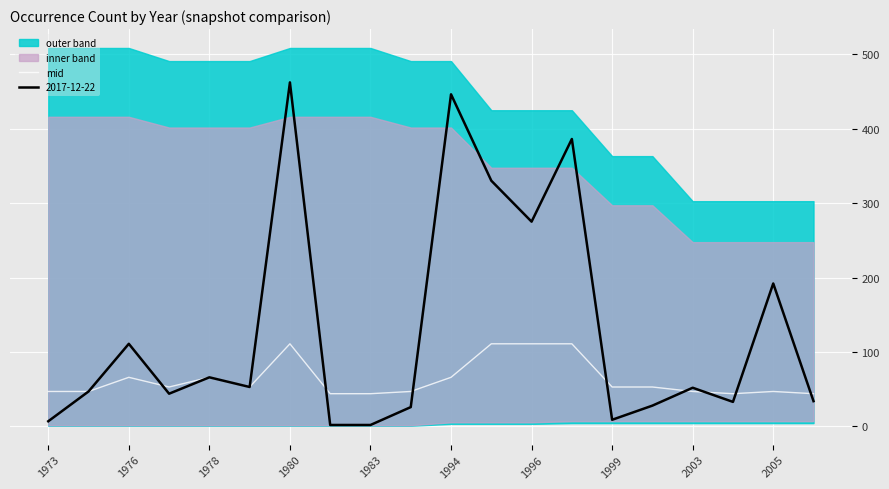

How many points are lower than both their immediate neighbors (excluding endpoints)?

3